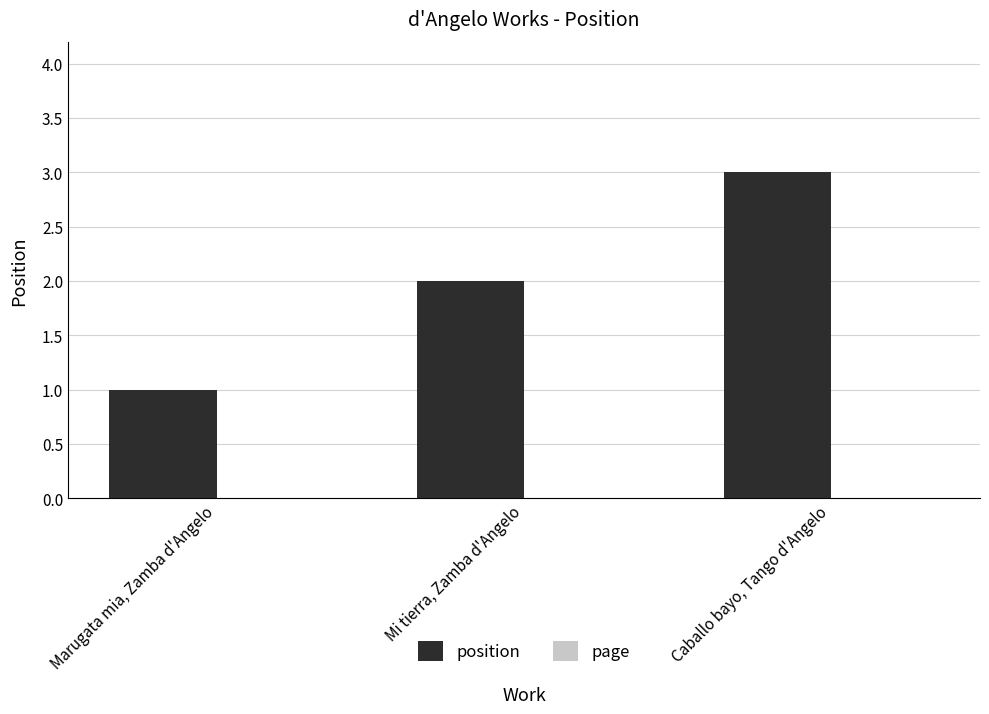

What is the change in value from Marugata mia, Zamba d'Angelo to Mi tierra, Zamba d'Angelo?

+1